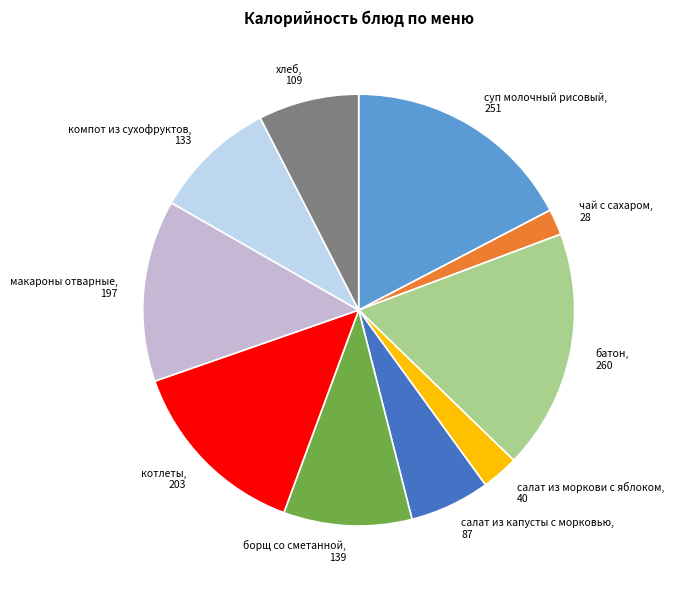

Which has a higher value, котлеты, 203 or суп молочный рисовый, 251?

суп молочный рисовый, 251